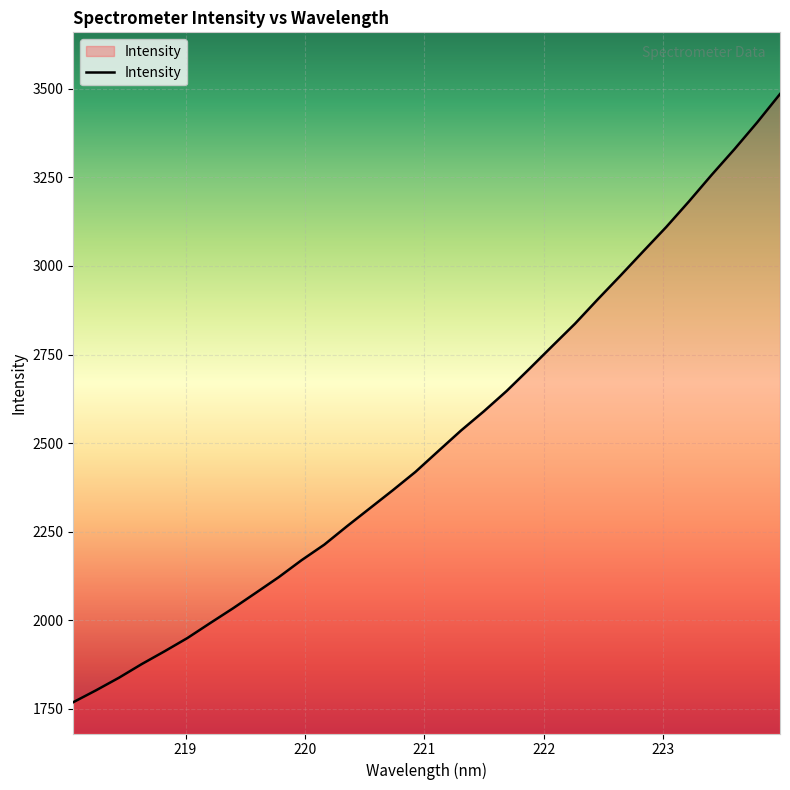

What is the smallest value displayed?

1768.0